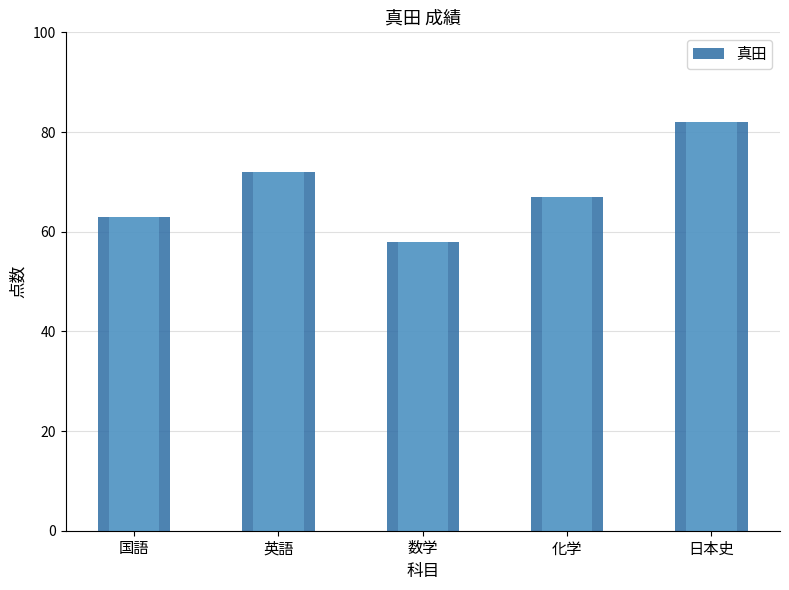

What is the smallest value displayed?

58